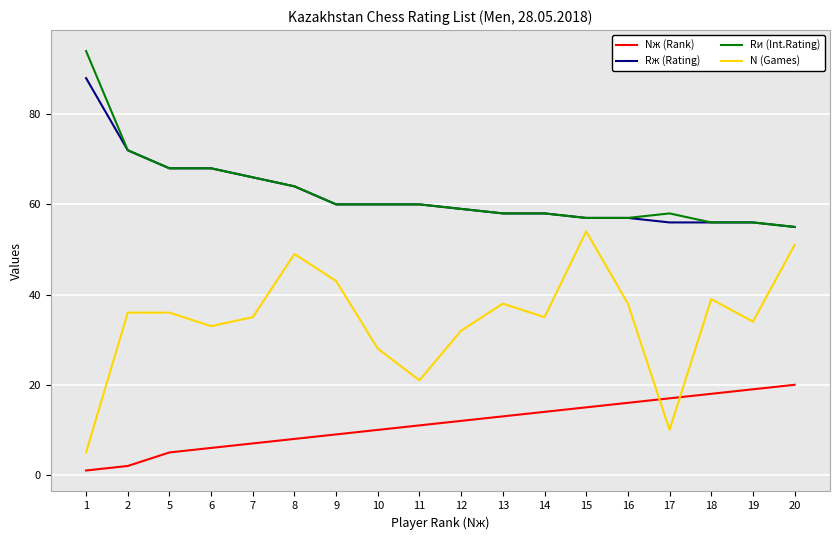

Which series ends up on top after the final intersection of N (Games) and Nж (Rank)?

N (Games)